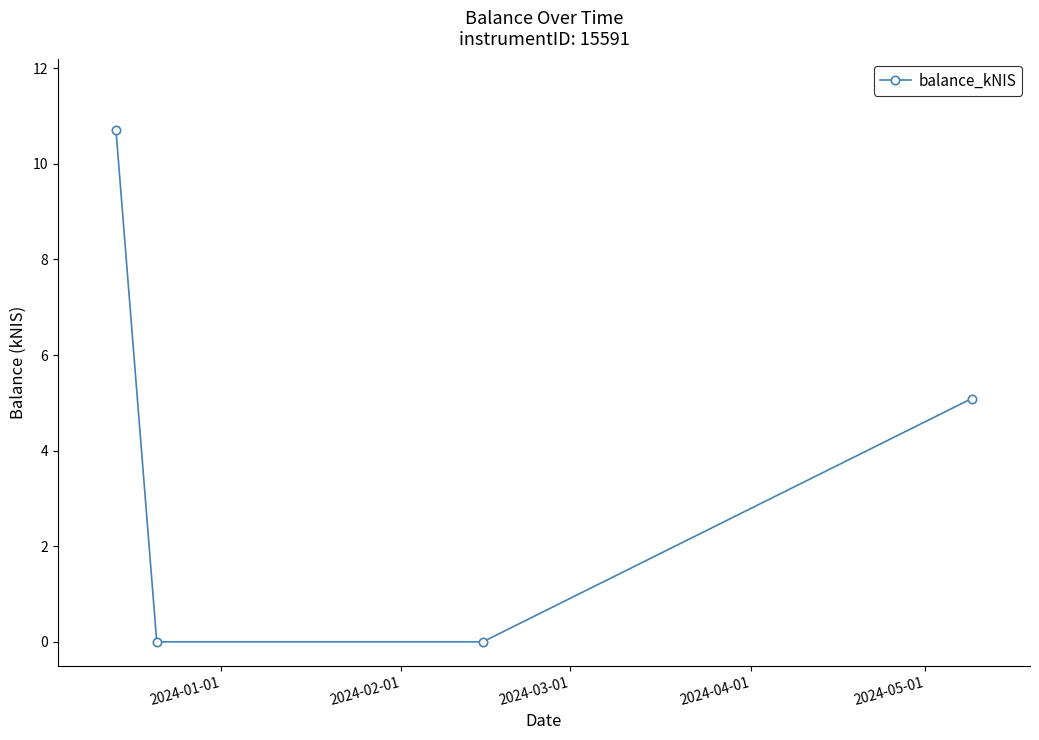

What is the maximum value shown in the chart?

10.7